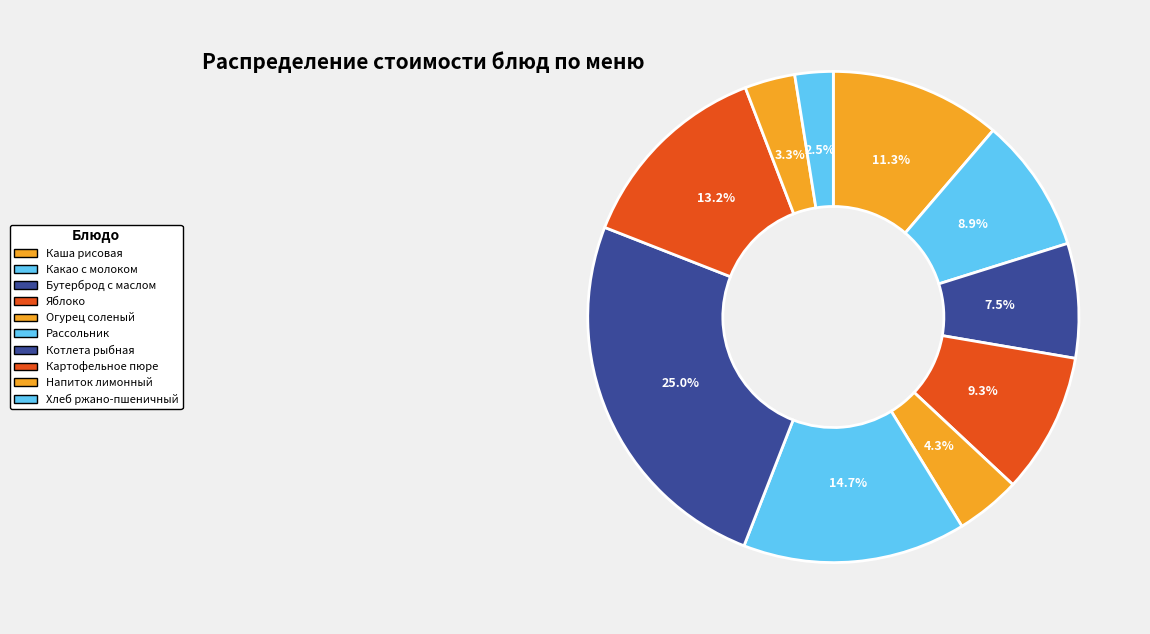

To the nearest percent, what is the difference between the largest and smallest slice percentages?

22%